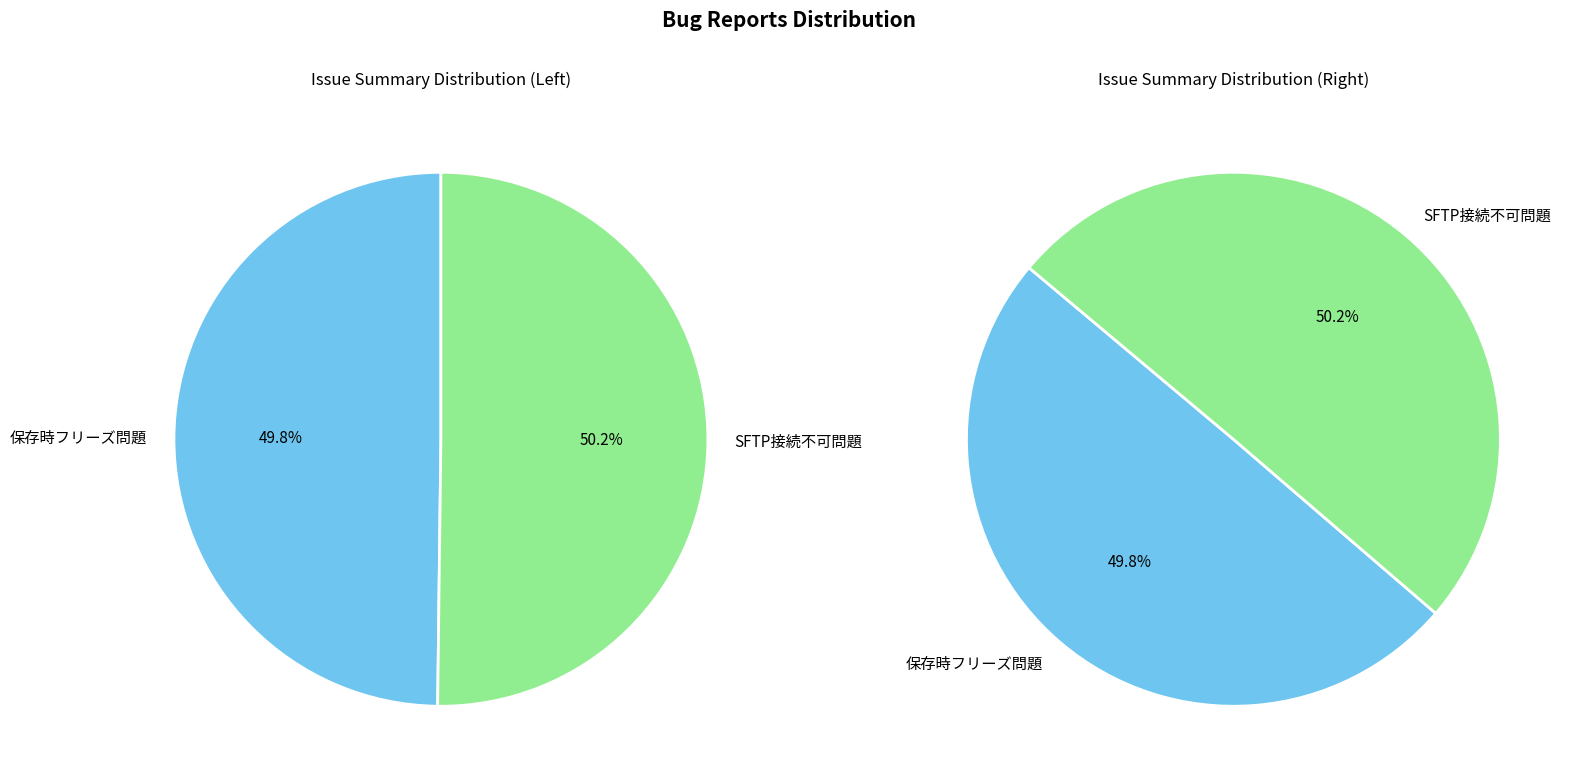

What is the change in value from 保存時等に虹色カーソルになり、数十秒フリーズすることがある？ to known_hostsに未登録のSFTPサーバーに接続できなくなった?

+13